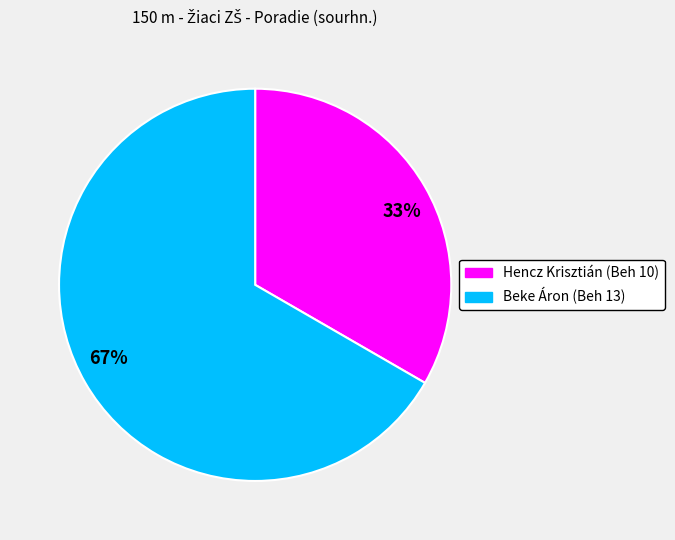

How many slices are in this pie chart?

2